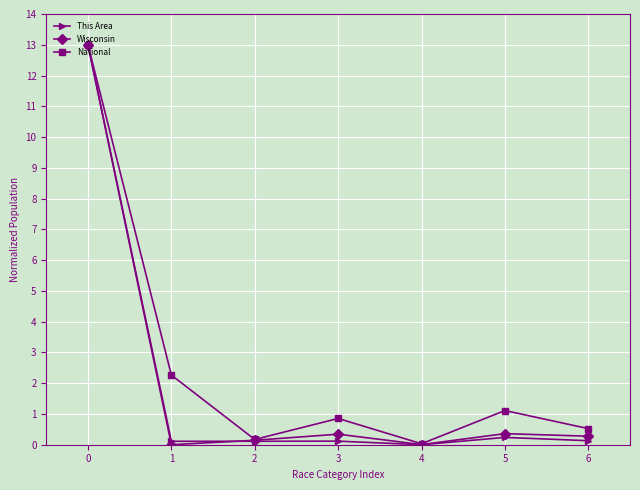

Is the value of This Area at 4 greater than the value of National at 5?

No